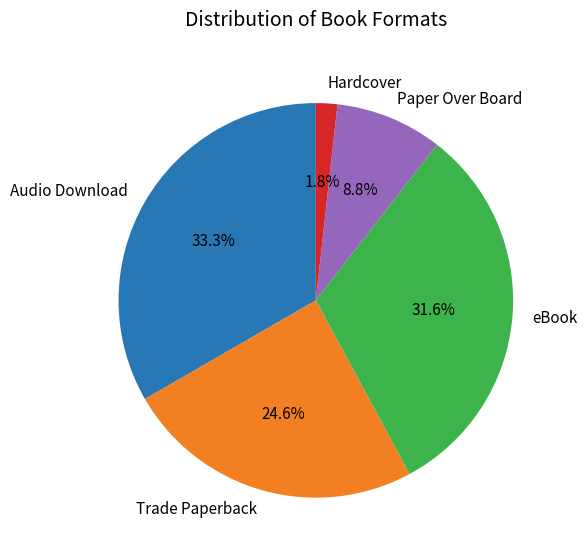

What percentage is the Paper Over Board slice, to the nearest percent?

9%